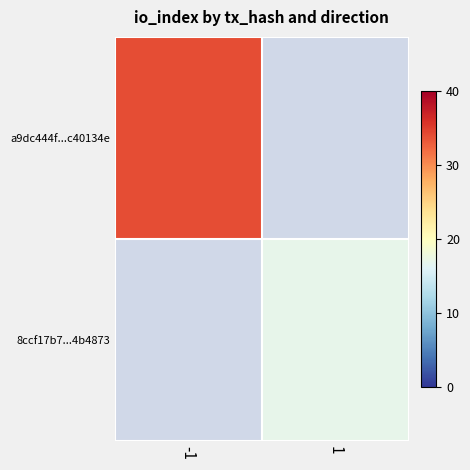

Which has a higher value, 1 or -1?

-1